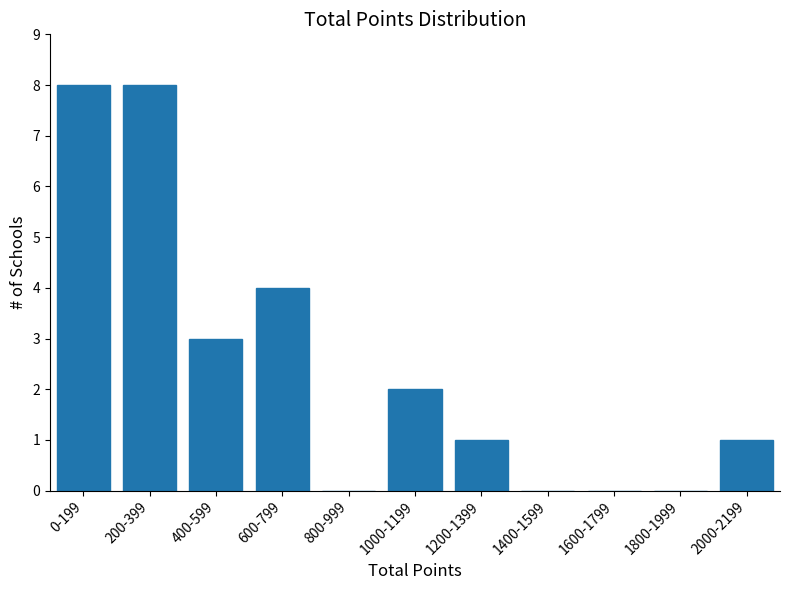

Reading right to left, what are all the values shown in this chart?

2000-2199=1	1800-1999=0	1600-1799=0	1400-1599=0	1200-1399=1	1000-1199=2	800-999=0	600-799=4	400-599=3	200-399=8	0-199=8